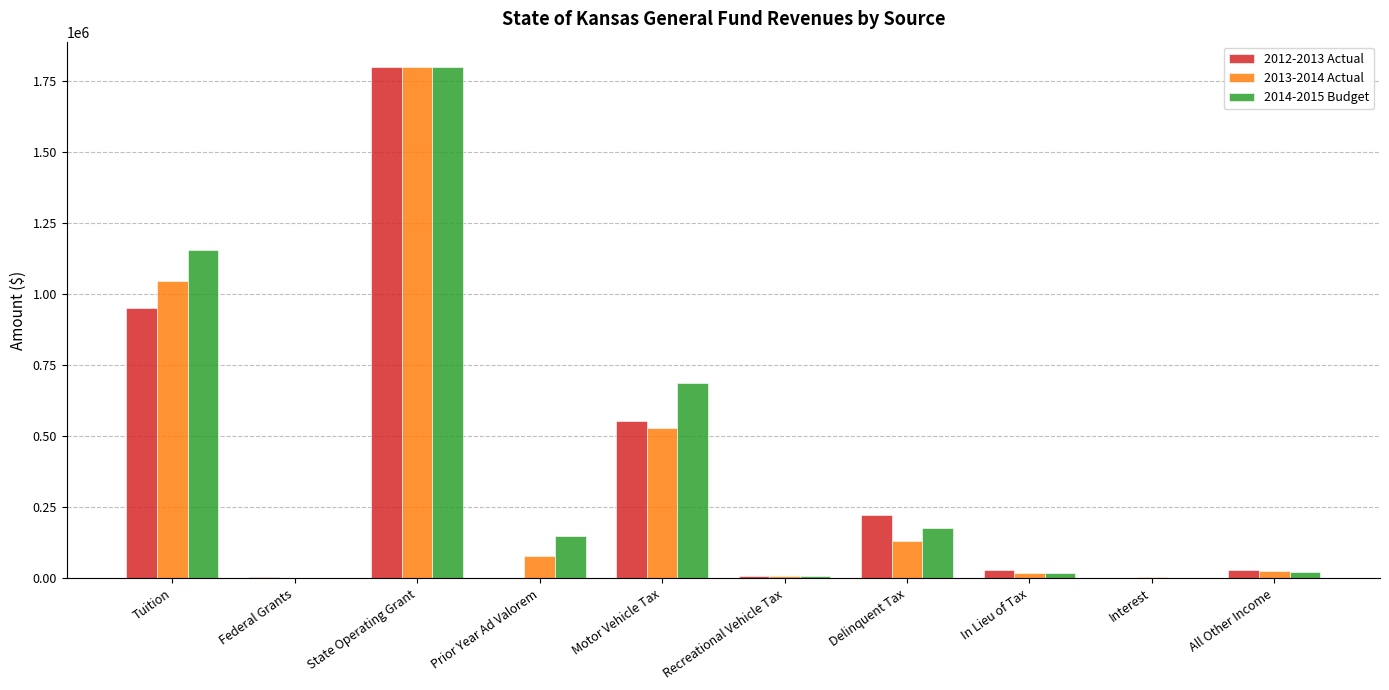

At which category is the sum across all series the highest?

State Operating Grant